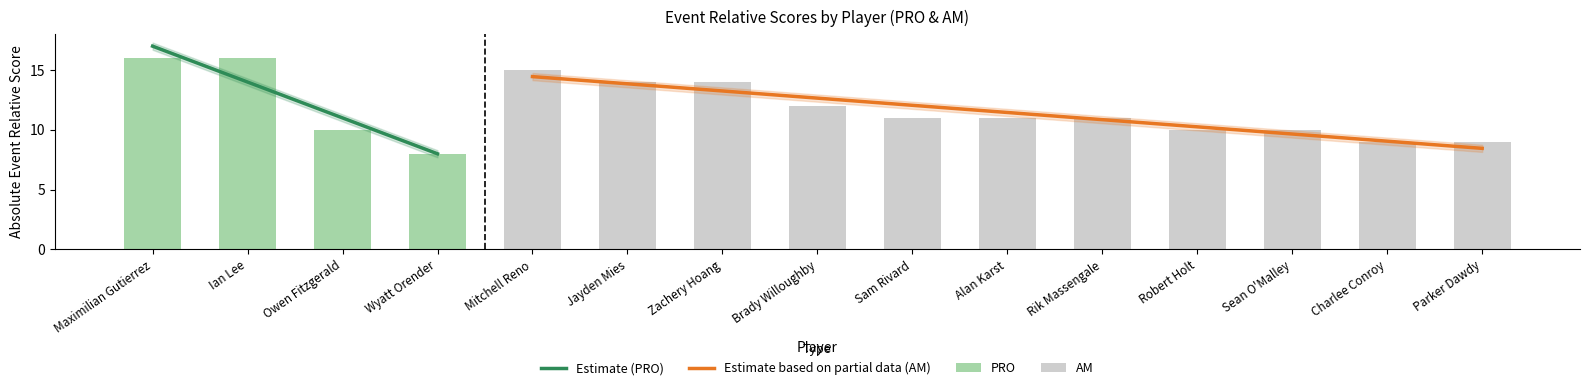

Which category has the lowest value across all series?

Wyatt Orender